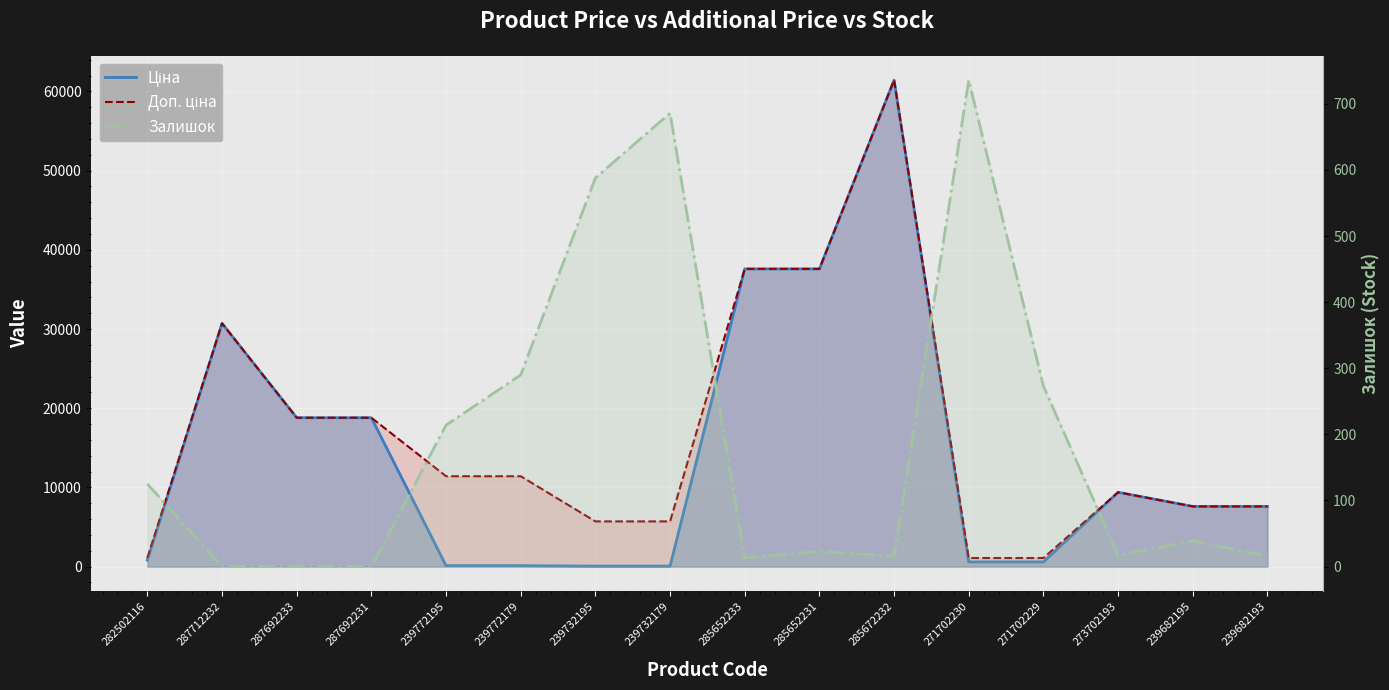

At how many categories does at least one series exceed 10921?

8